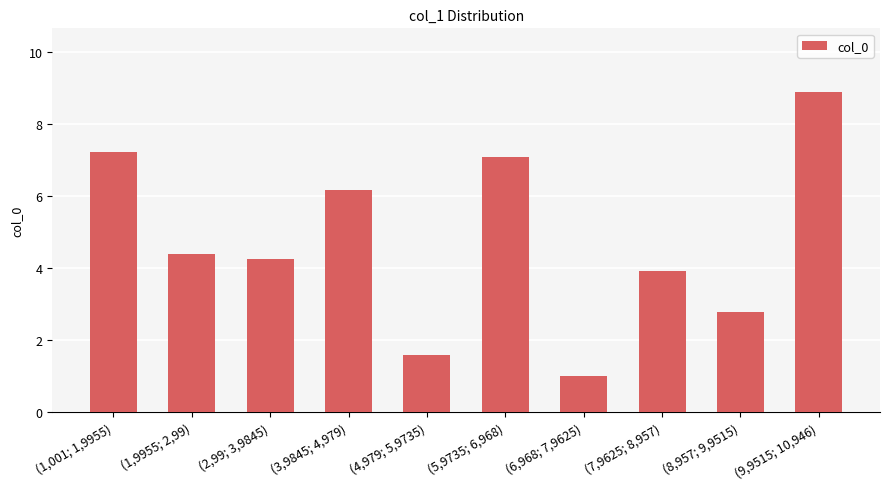

Approximately how many times larger is the value at (2,99; 3,9845) compared to (1,9955; 2,99)?

1.0